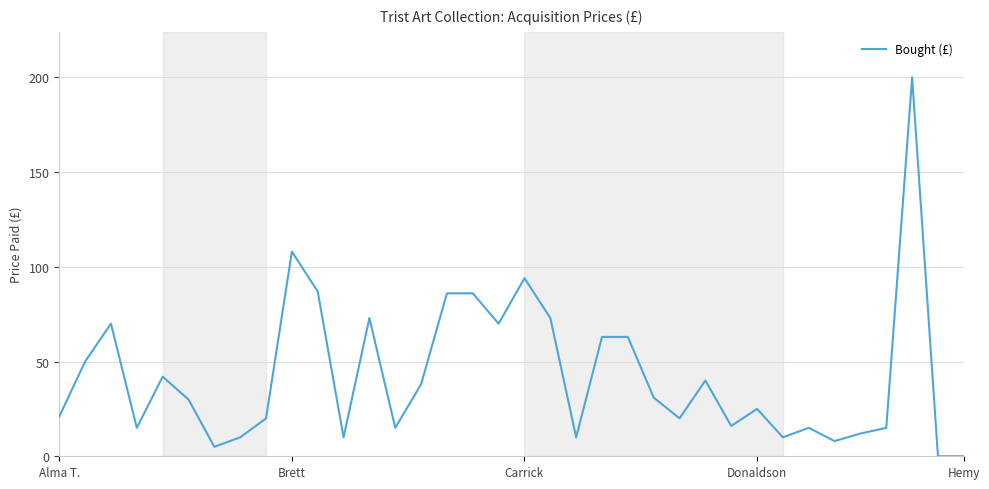

How many lines are shown in the chart?

1